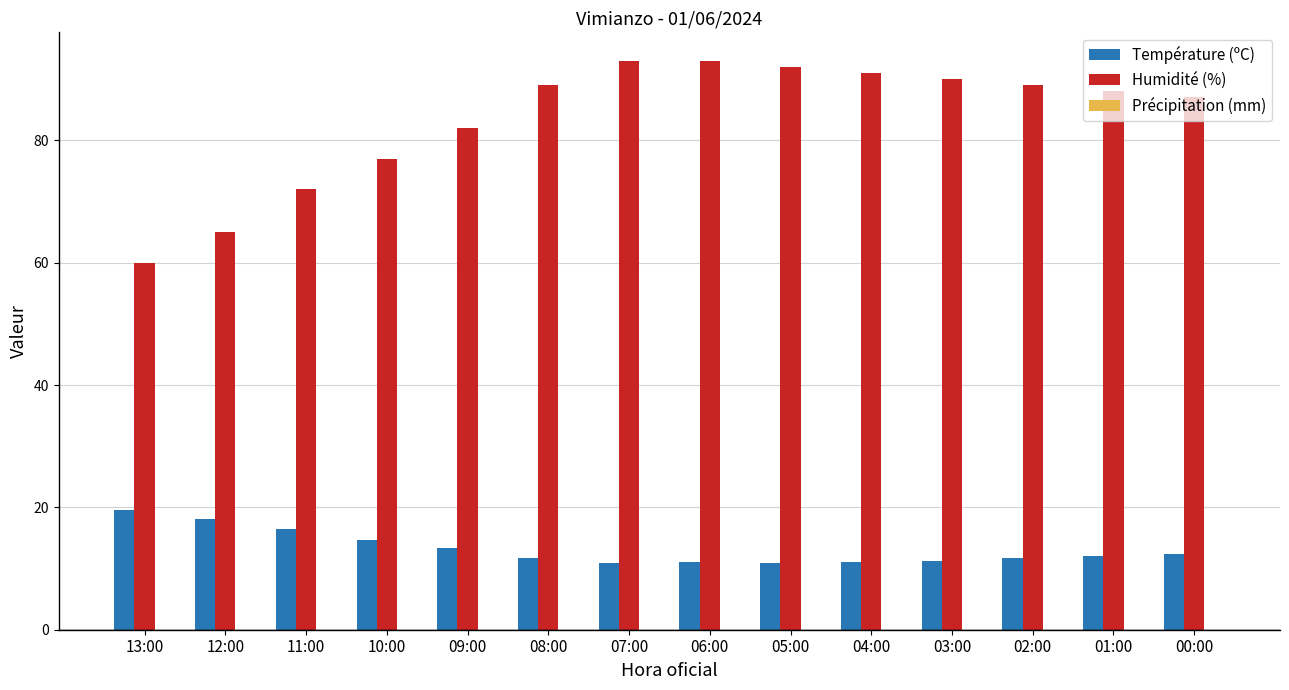

At which label is Humidité (%) closest to 76?

10:00